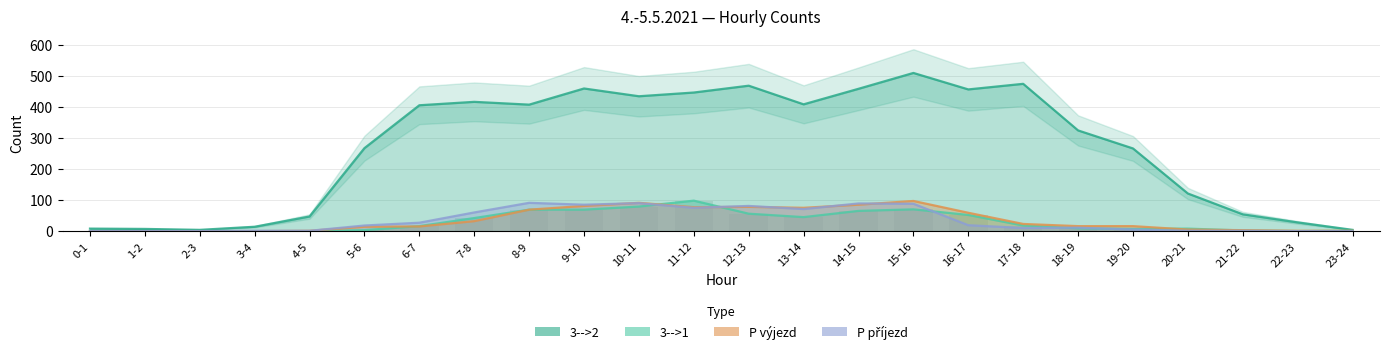

The value of P výjezd at 18-19 is 16. True or false?

True